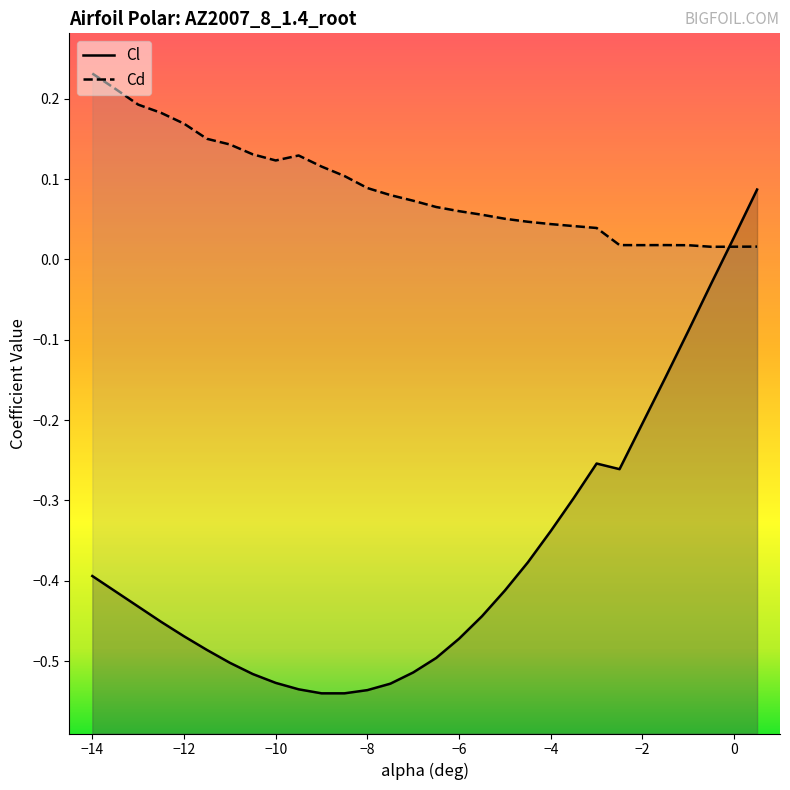

What is the maximum value for Cd?

0.2